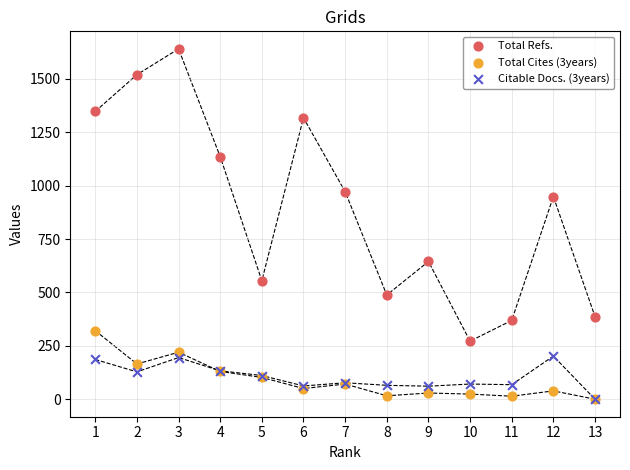

Across all series, what Y value is closest to 820?

949